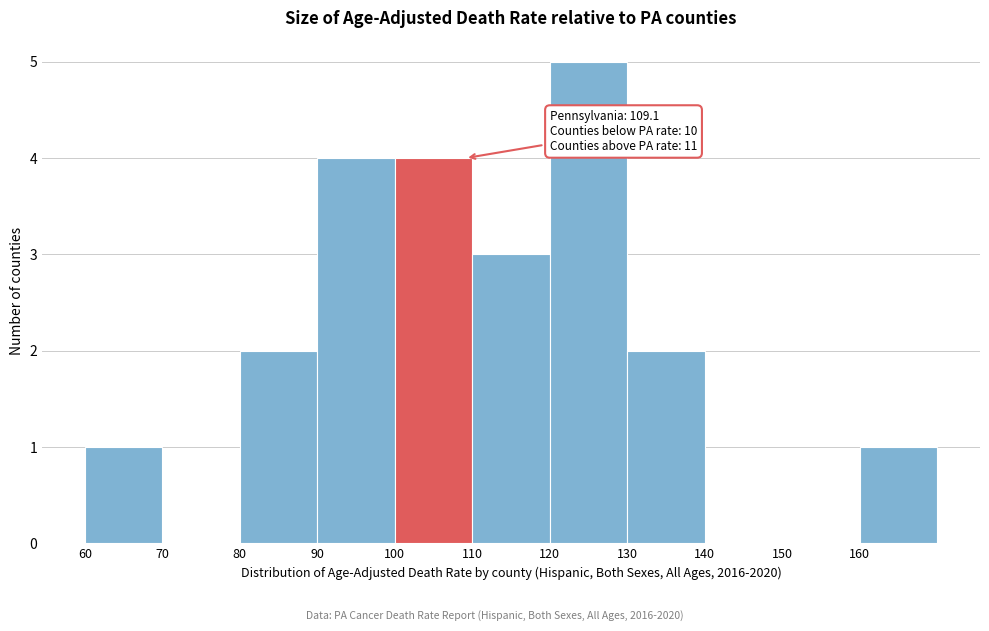

Over which range of the x-axis is the bar tallest?

120 to 130